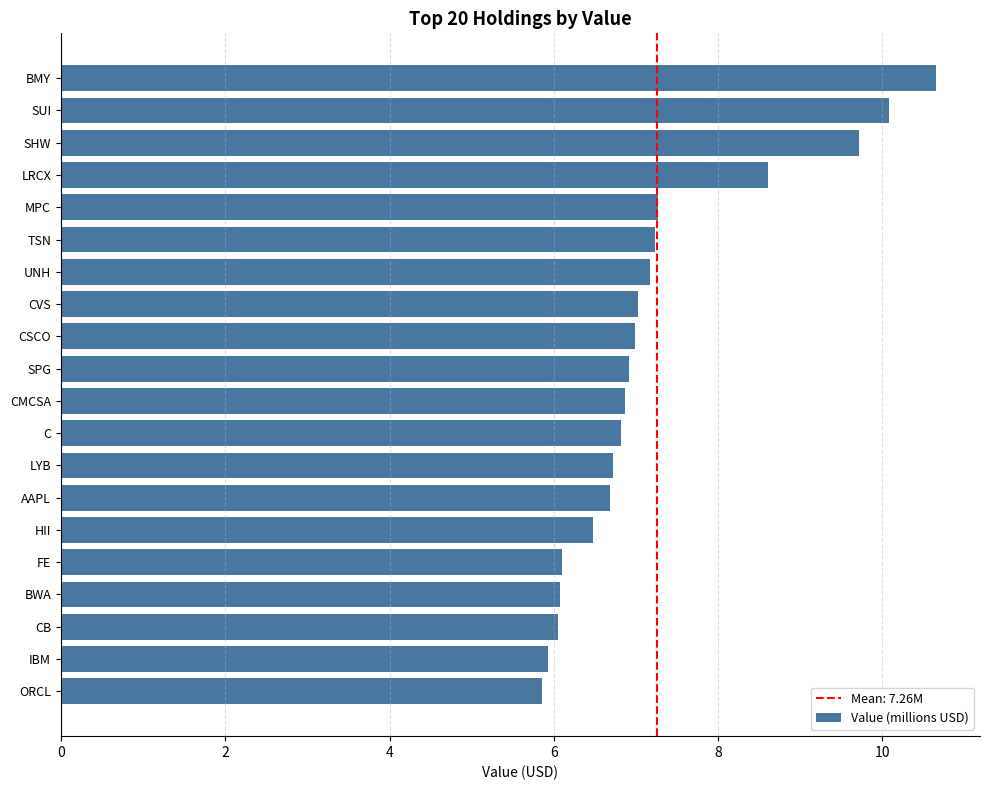

Are the bars grouped side by side (vs. stacked)?

No